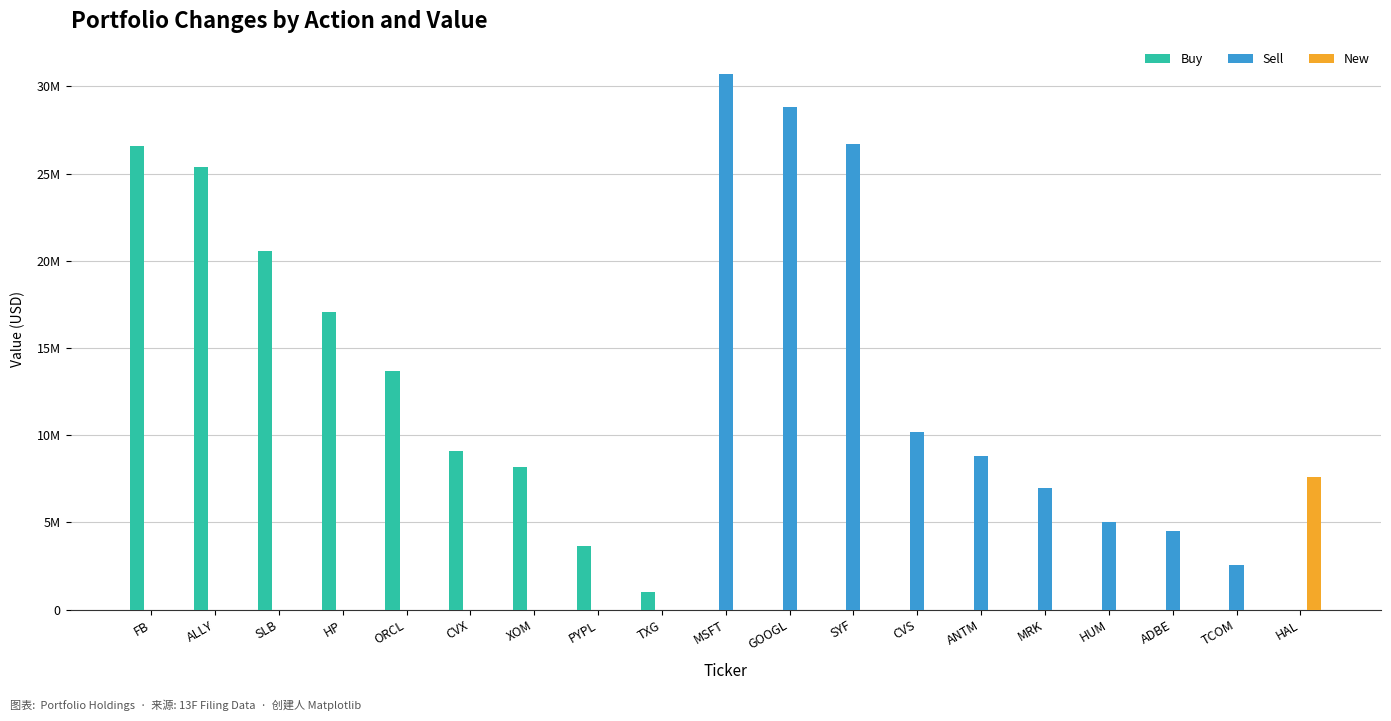

What are all the series names shown in the legend?

Buy, Sell, New